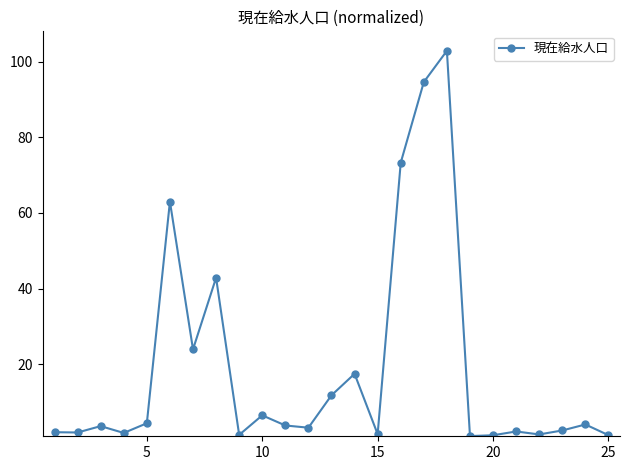

What is the value of the 1st point from the left?

2.0